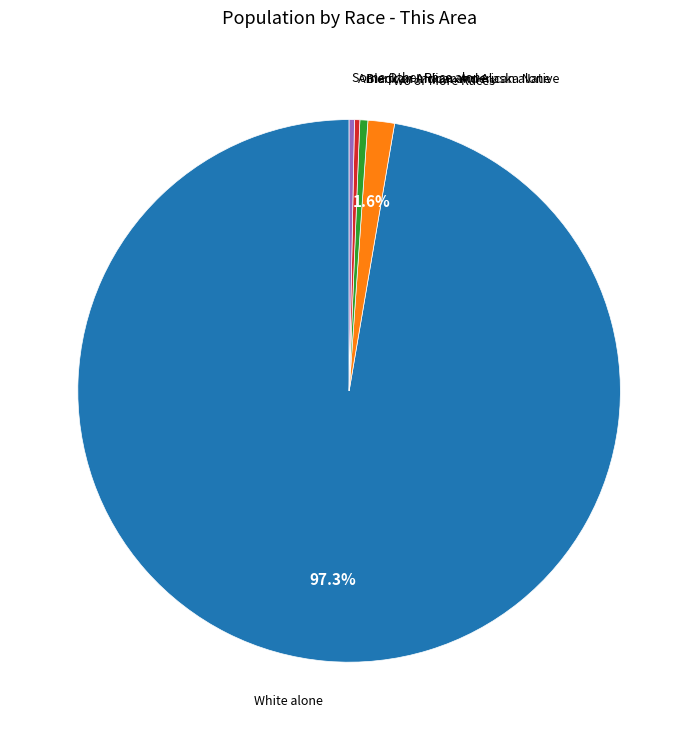

Does any single category account for the majority?

Yes